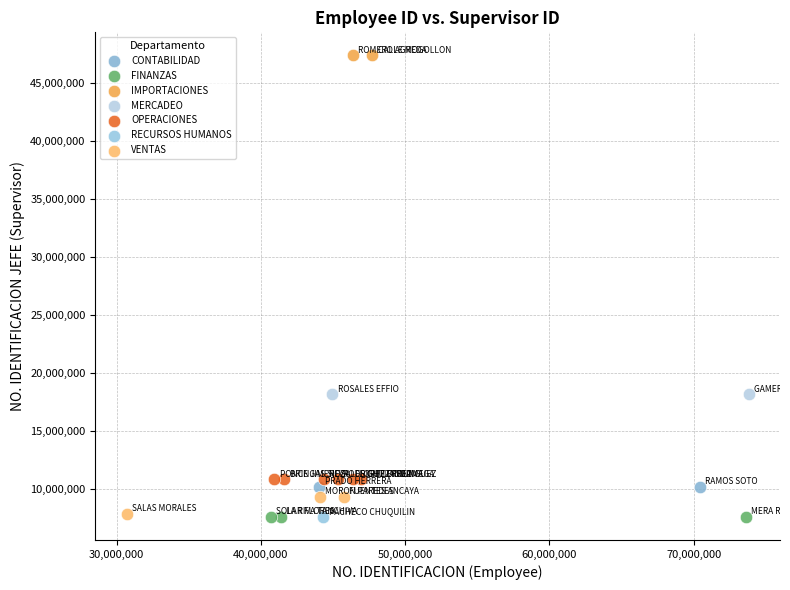

Which series reaches the maximum Y coordinate?

IMPORTACIONES